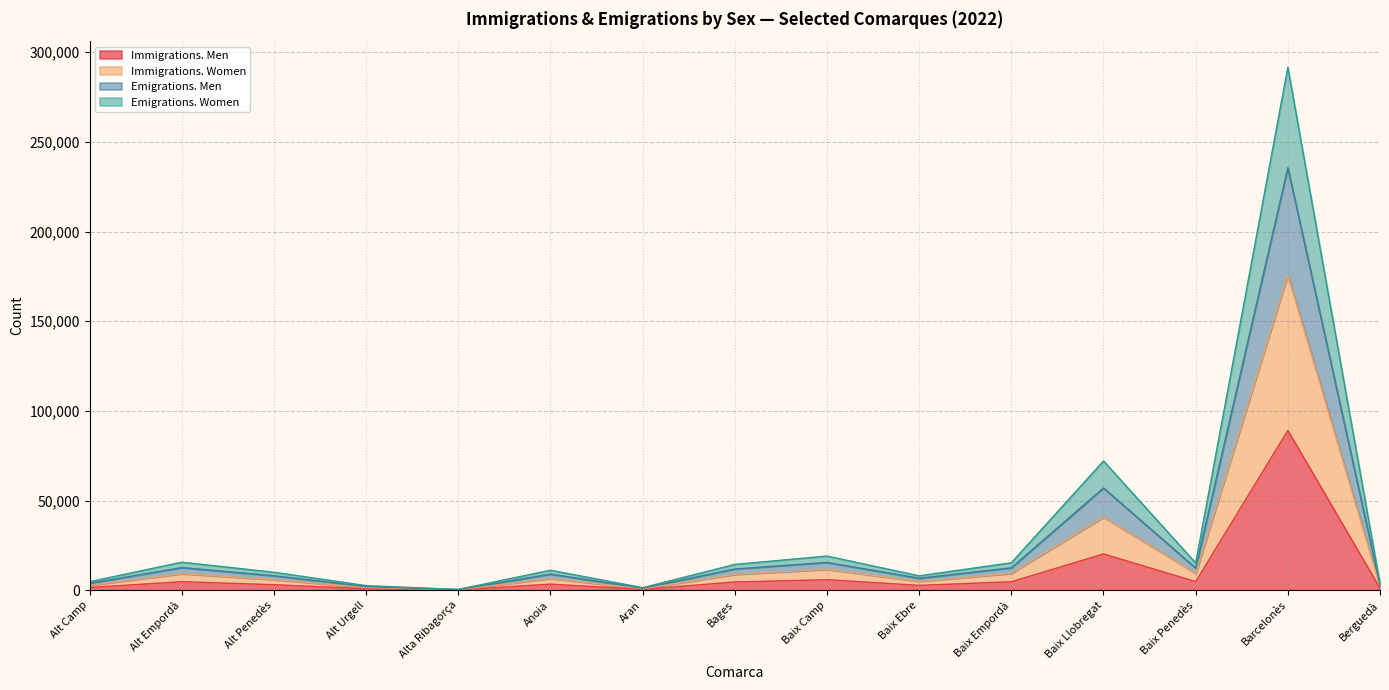

What is the difference between the maximum and second lowest values in the Immigrations. Men series?

88605